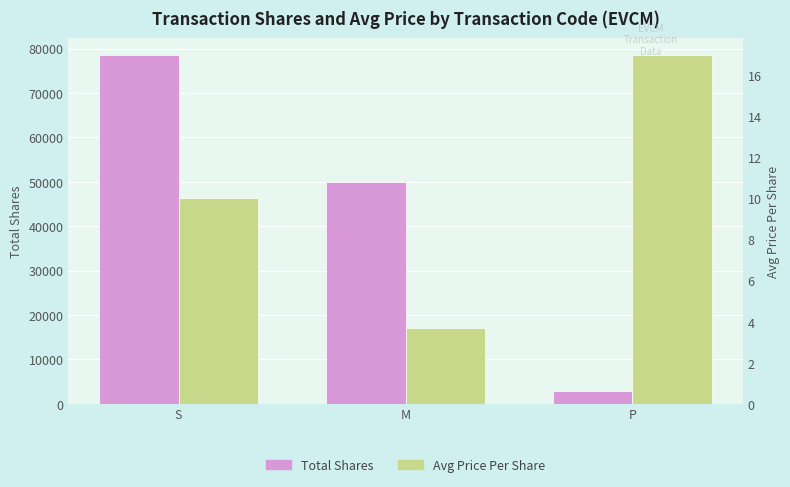

At how many categories does at least one series exceed 27623?

2